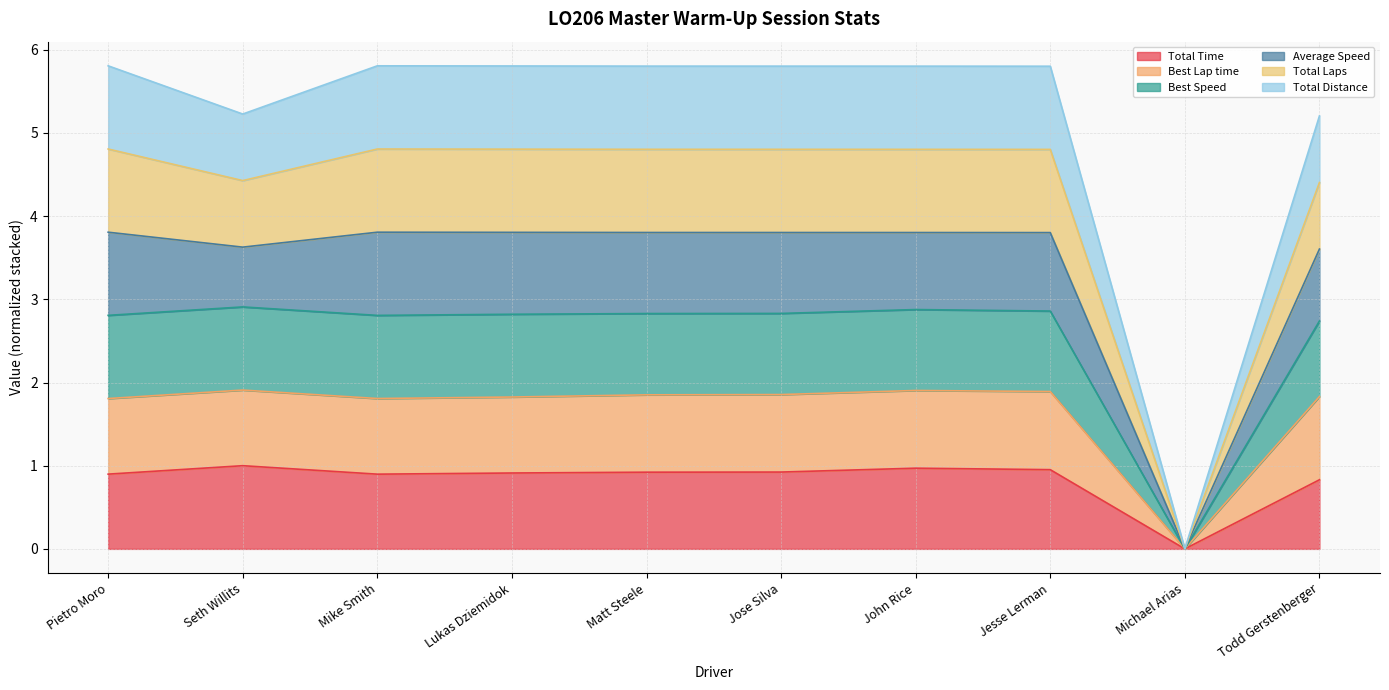

Between Seth Willits and John Rice, which series saw the biggest shift?

Average Speed